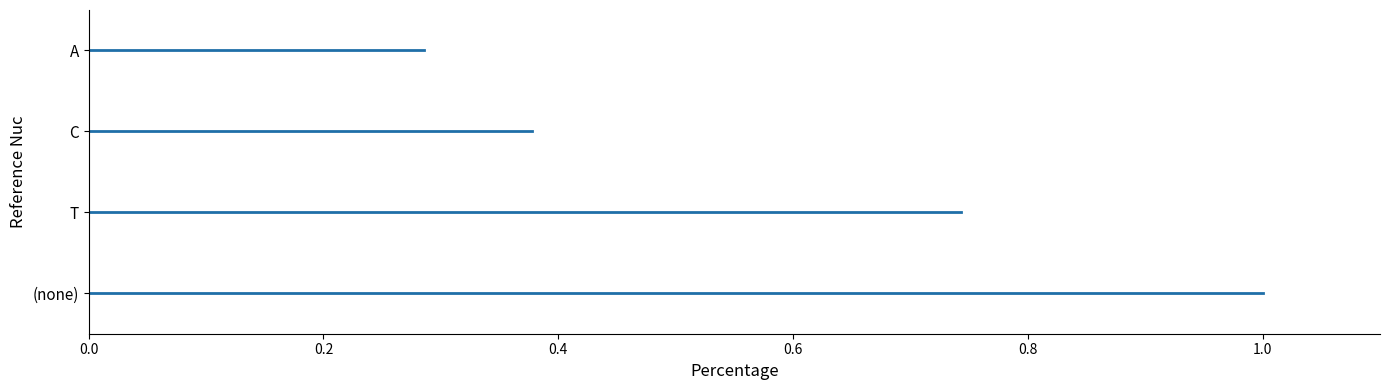

Is it true that A equals 4 at 0.0?

False